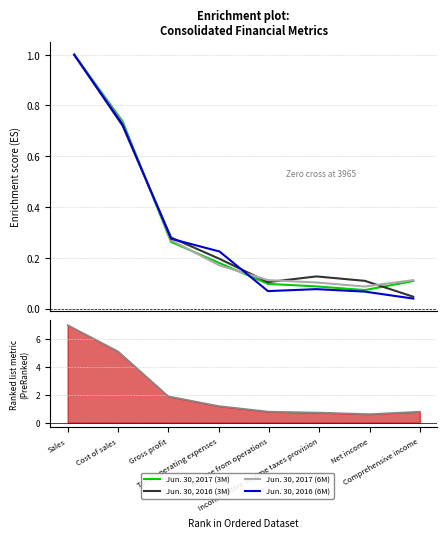

Is this an area chart (filled region under the line)?

No